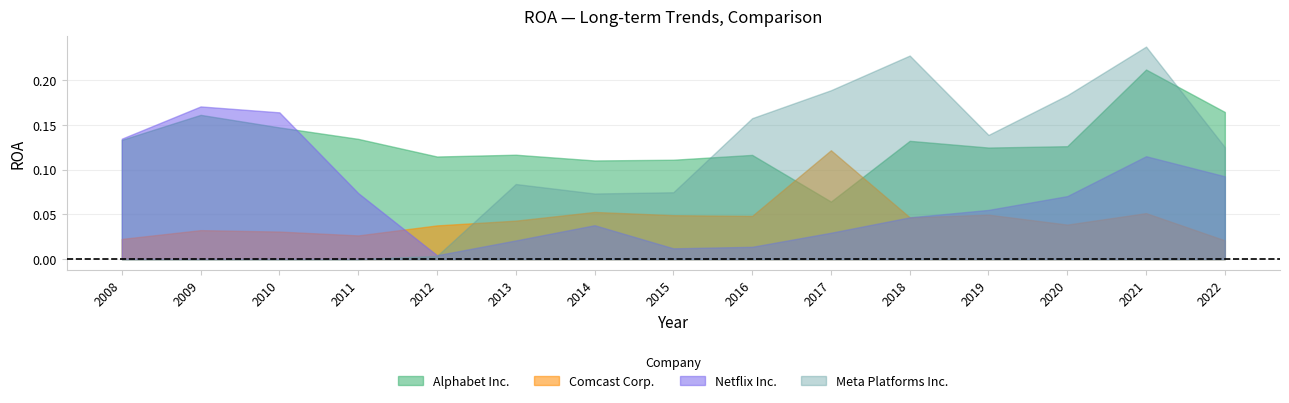

What is the greatest value displayed?

0.2